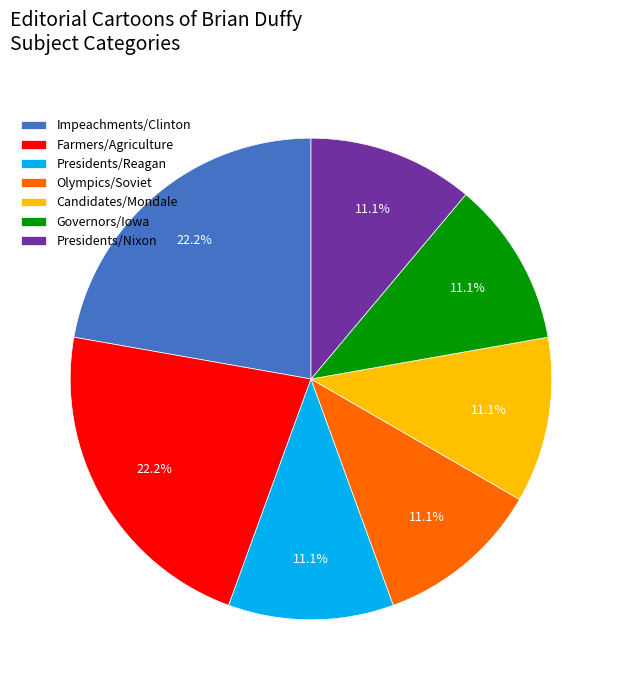

Is there any slice that represents more than half of the pie?

No